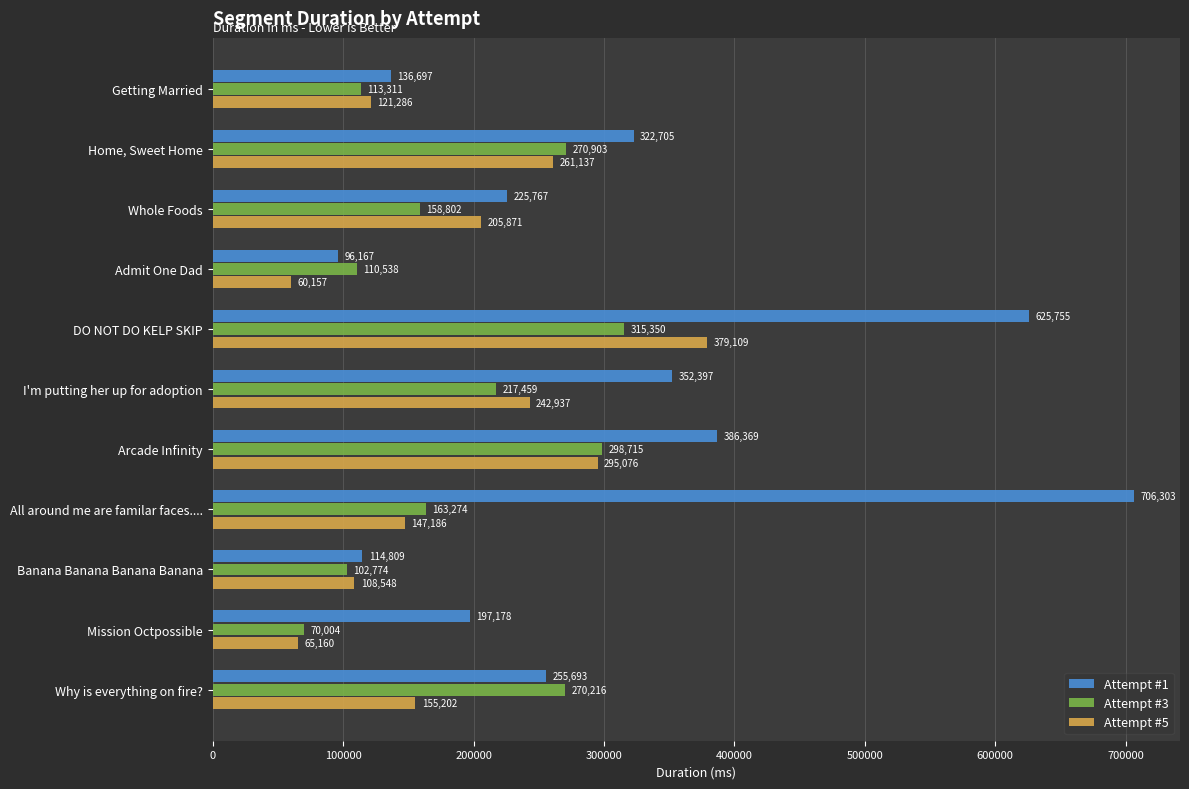

What are all the series names shown in the legend?

Attempt #1, Attempt #3, Attempt #5